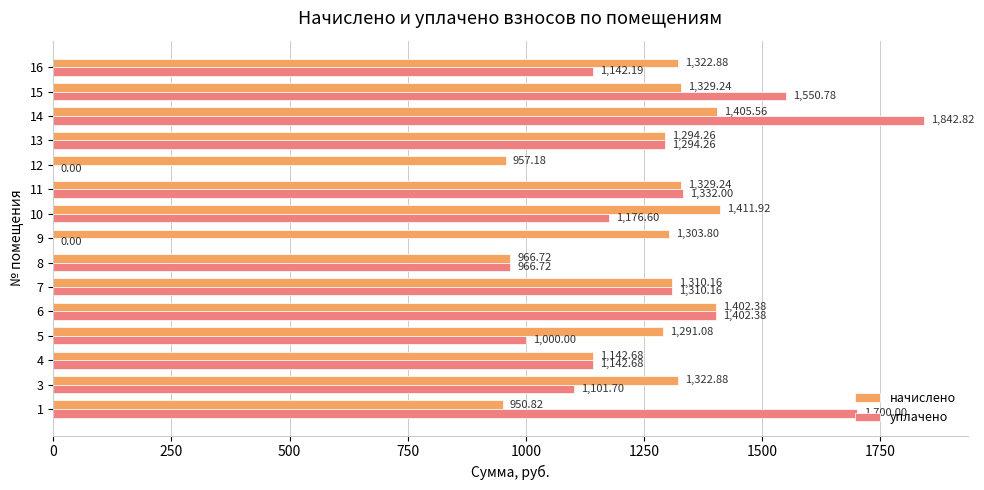

Which series has the largest total across all categories?

начислено